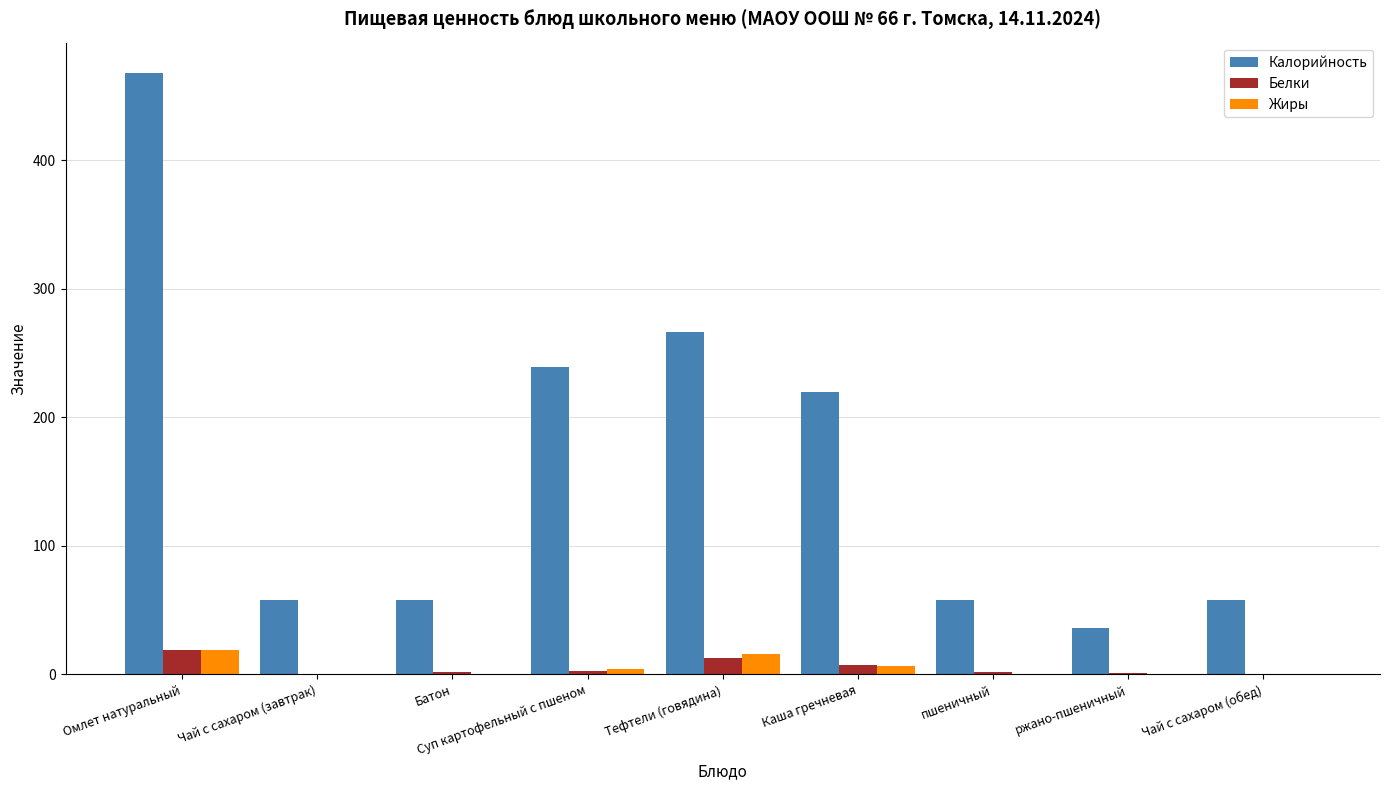

Which label corresponds to the largest value in the chart?

Омлет натуральный